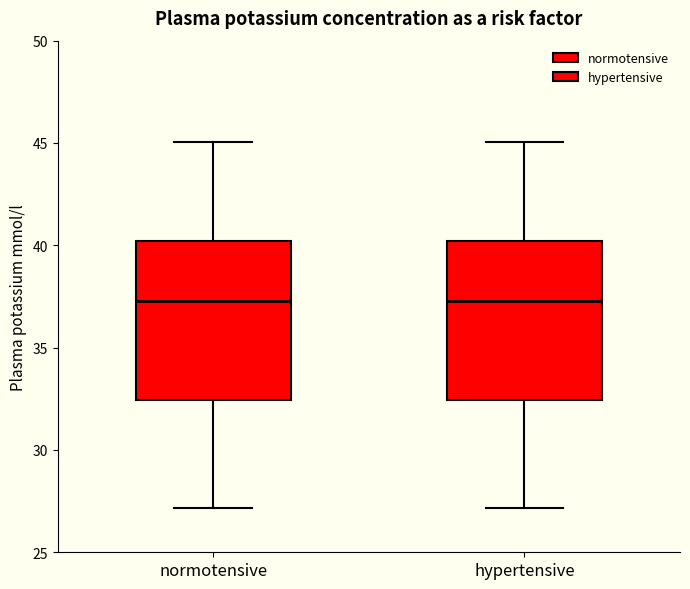

Reading left to right, read every box against the y-axis: the position of its median line, the range the box covers, and the ends of its whiskers. The values are not printed on the chart, so give them approximately, as read against the axis.

normotensive: median 37.5, box 32.5 to 40.0, whiskers 27.0 to 45.0
hypertensive: median 37.5, box 32.5 to 40.0, whiskers 27.0 to 45.0